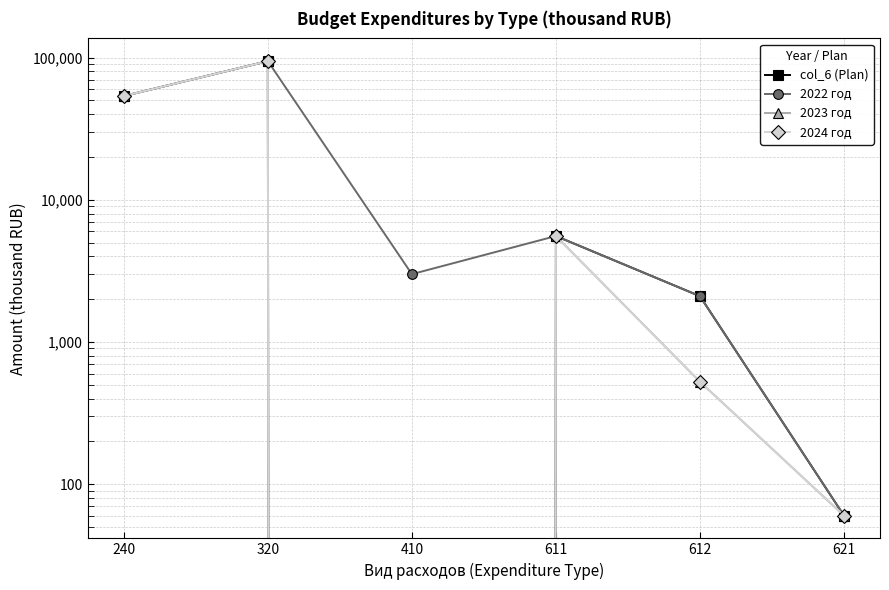

How many lines are shown in the chart?

4